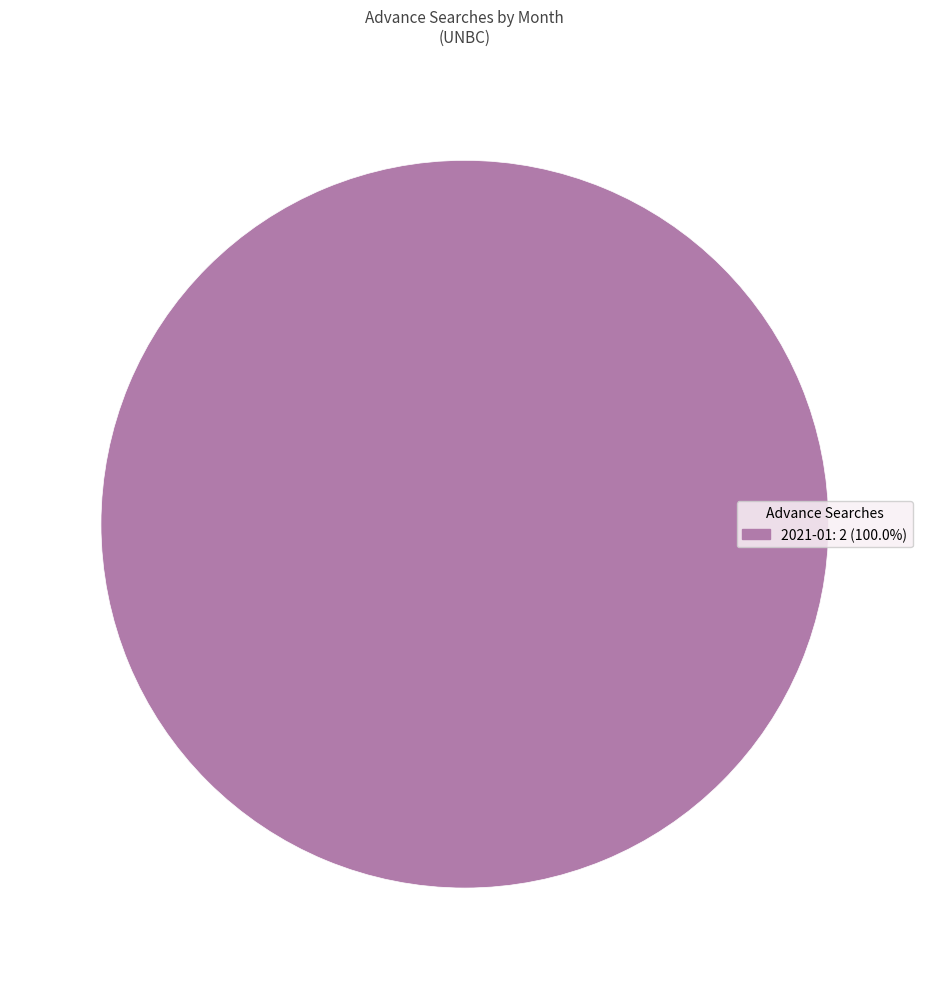

Is there any slice that represents more than half of the pie?

Yes